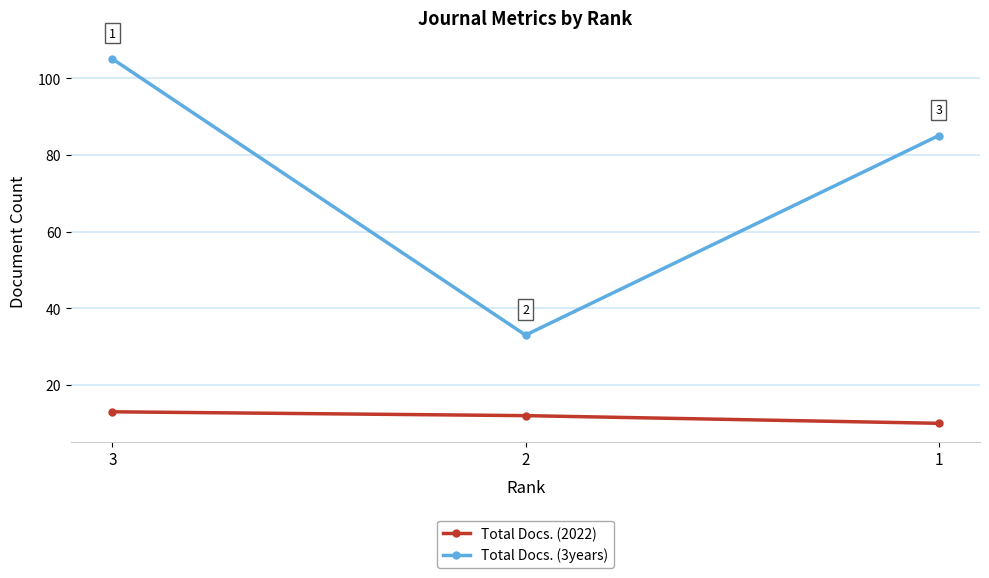

How many Total Docs. (3years) values are between 33 and 105?

3